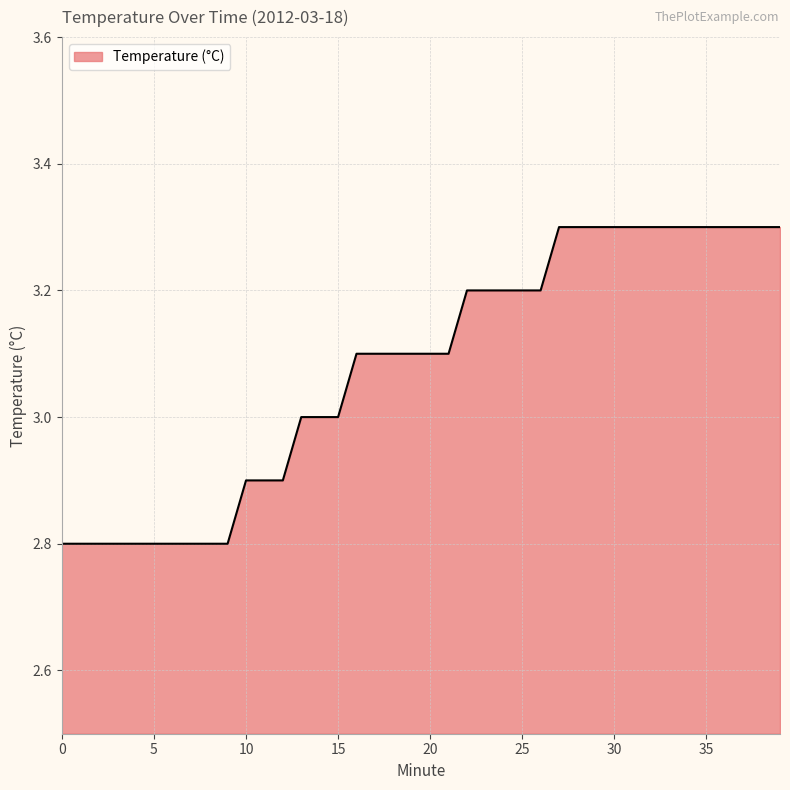

What is the difference between the maximum and minimum values?

0.5